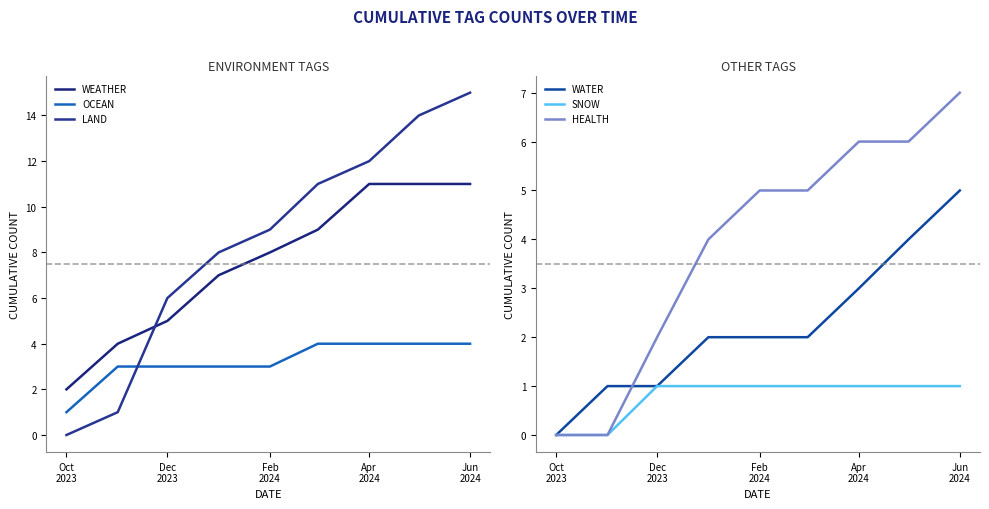

What value does the LAND series have at Apr
2024, to the nearest 10?

10